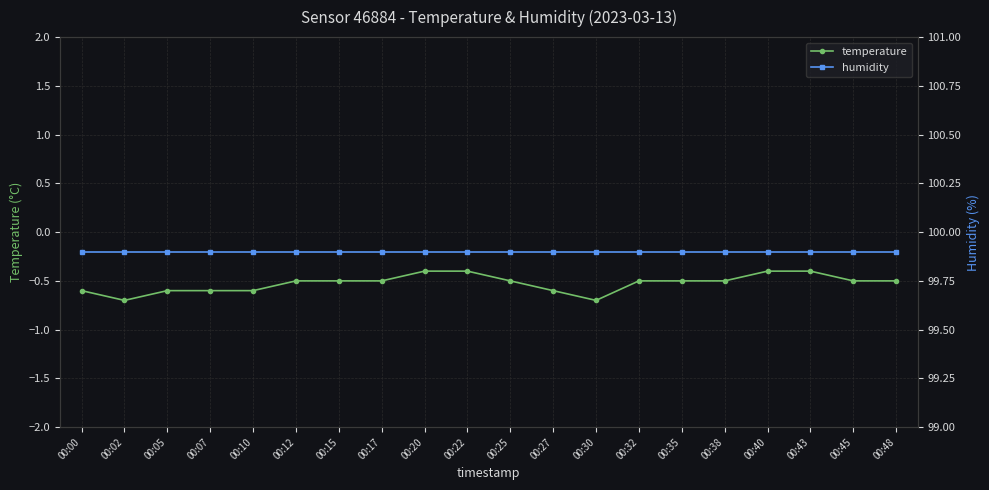

What is the total value across all series at 00:45?

99.4